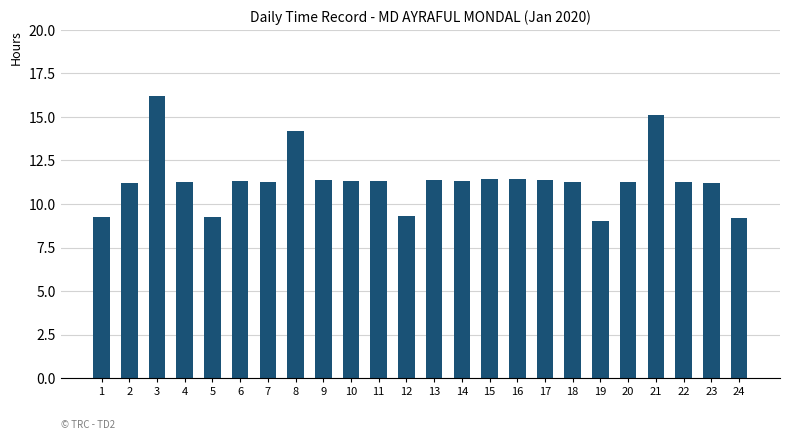

How many values exceed 11?

19